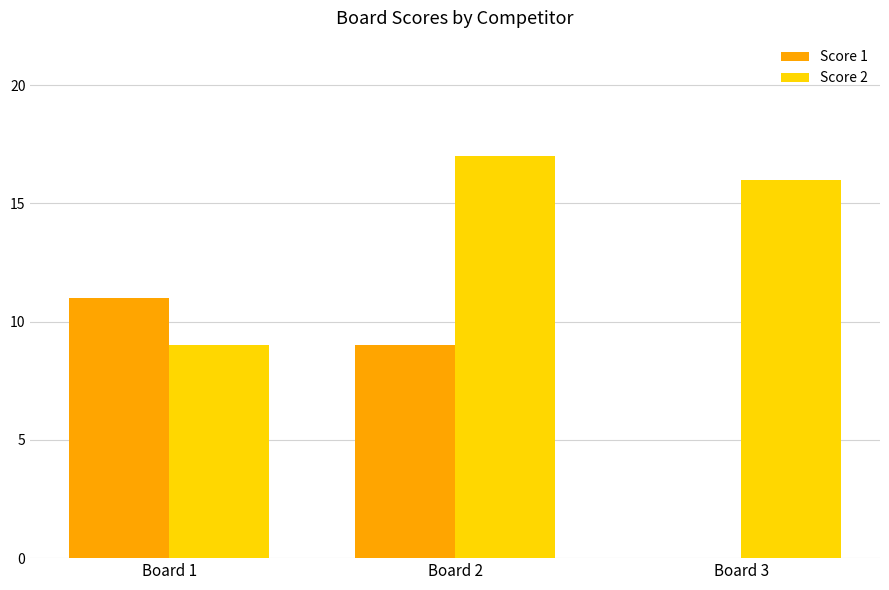

What are all the series names shown in the legend?

Score 1, Score 2